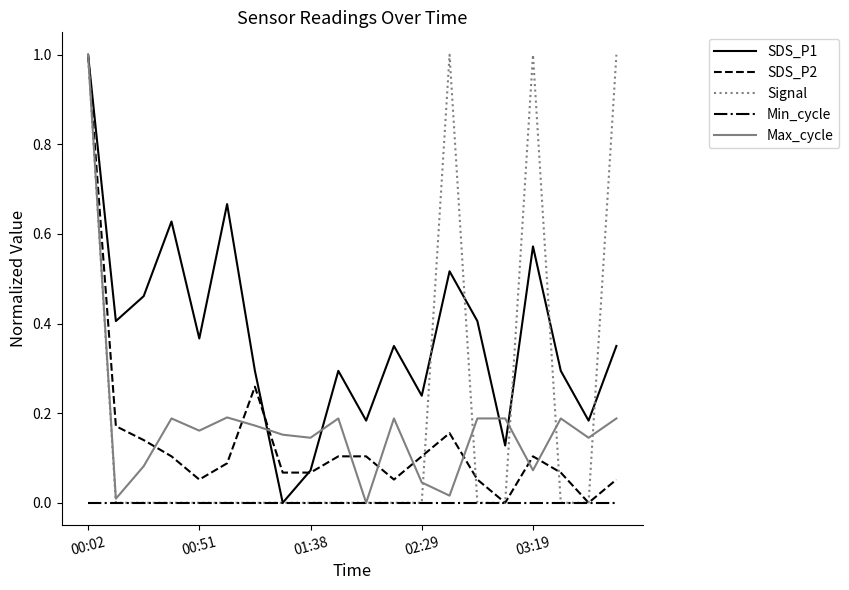

Which series has the largest total across all categories?

SDS_P1